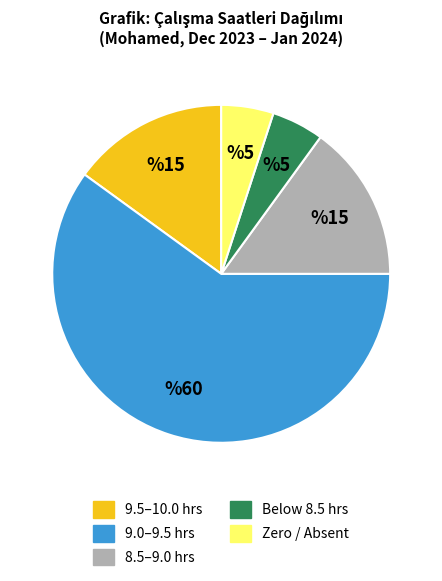

How many segments does this pie chart have?

5